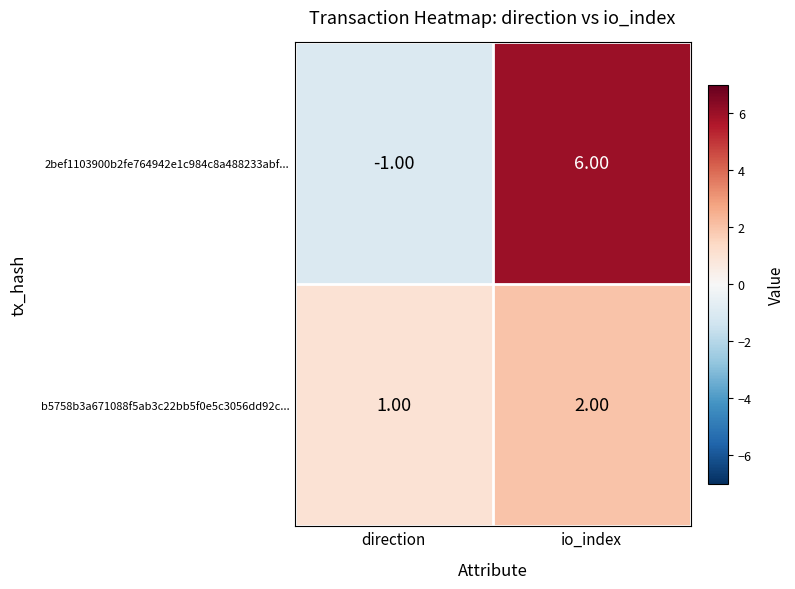

List the series in order of their overall mean, highest first.

2bef1103900b2fe764942e1c984c8a488233abf..., b5758b3a671088f5ab3c22bb5f0e5c3056dd92c...